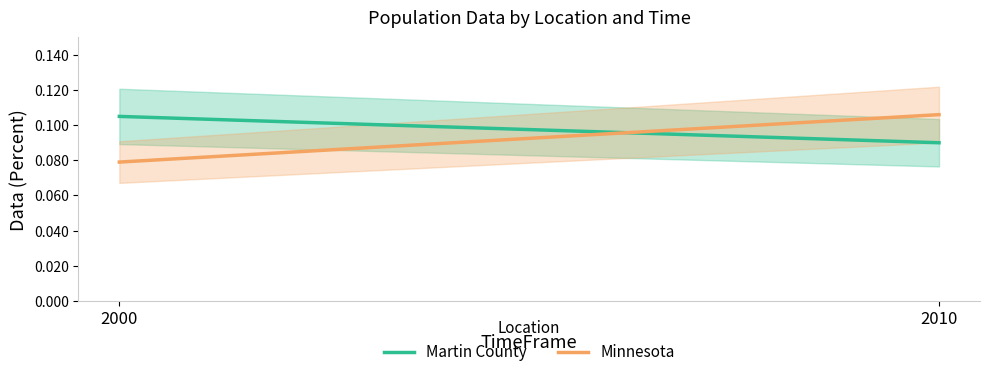

The Minnesota series shows 0.1 at 2010. True or false?

True